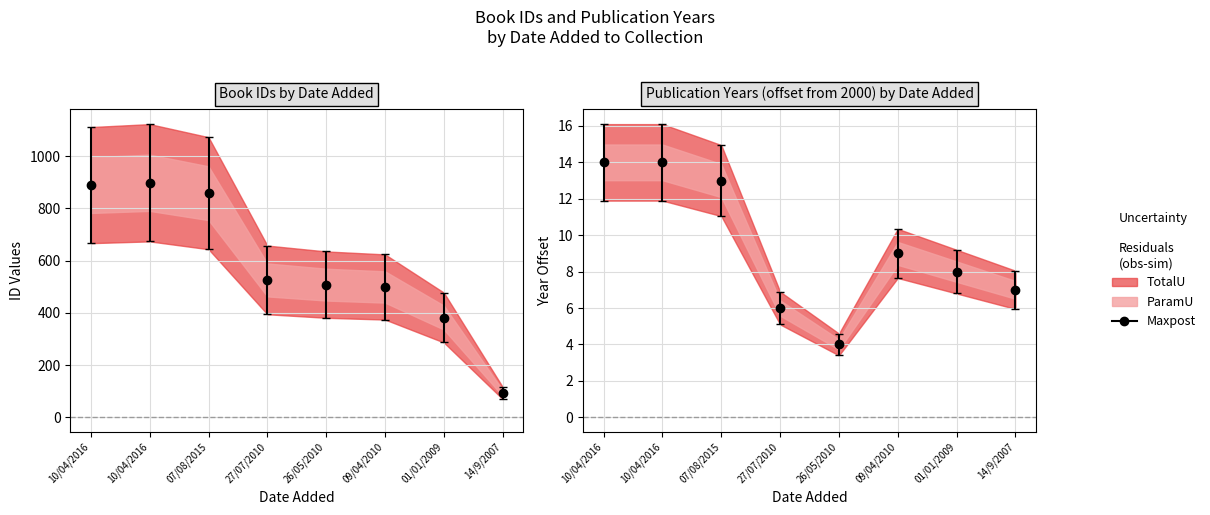

At how many categories does at least one series exceed 326?

7